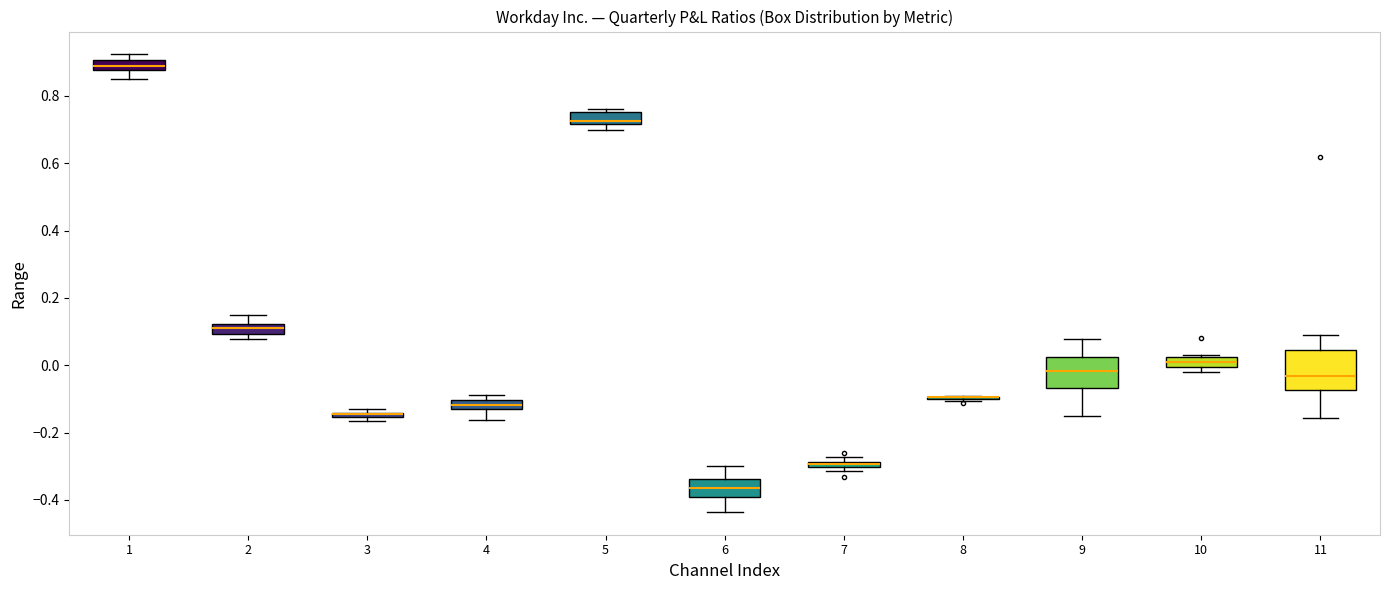

Which box is the tallest, from its lower edge to its upper edge?

11